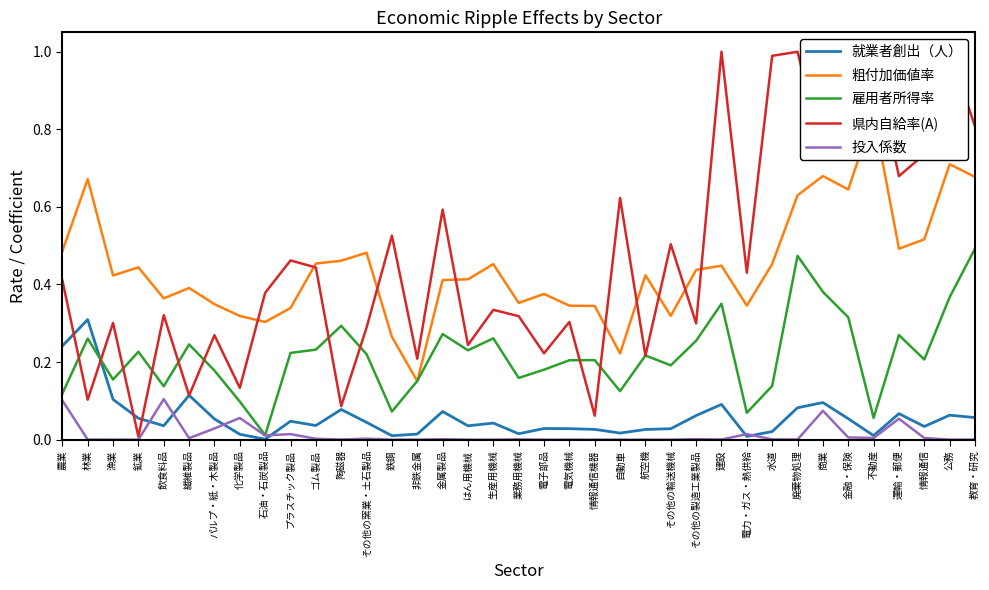

Does the chart have visible grid lines?

No